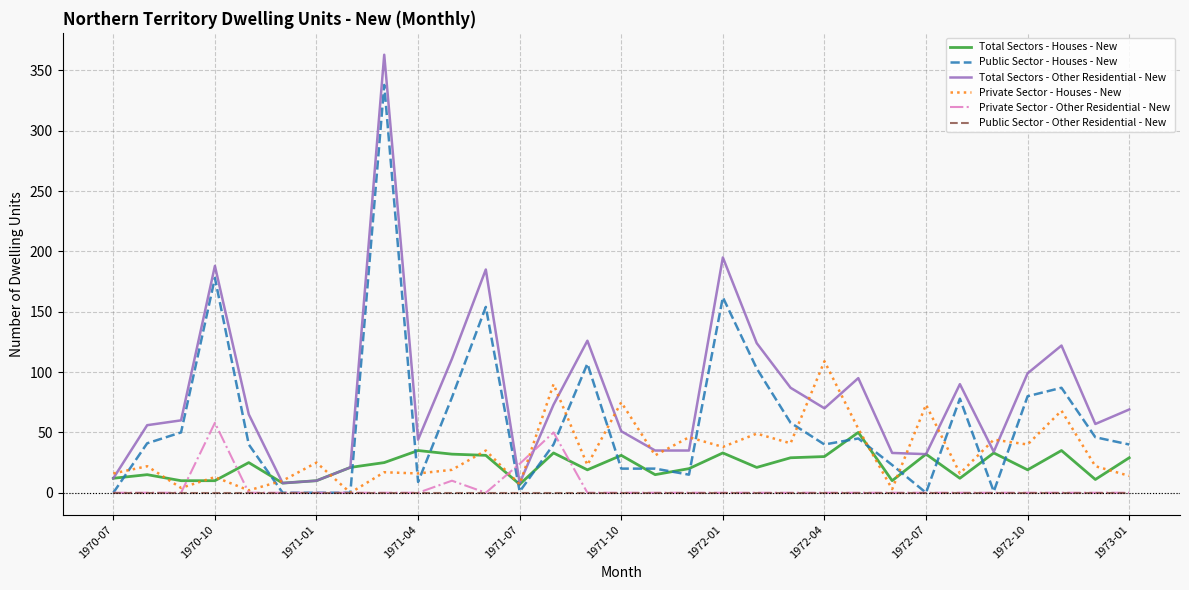

What is the maximum value shown in the chart?

363